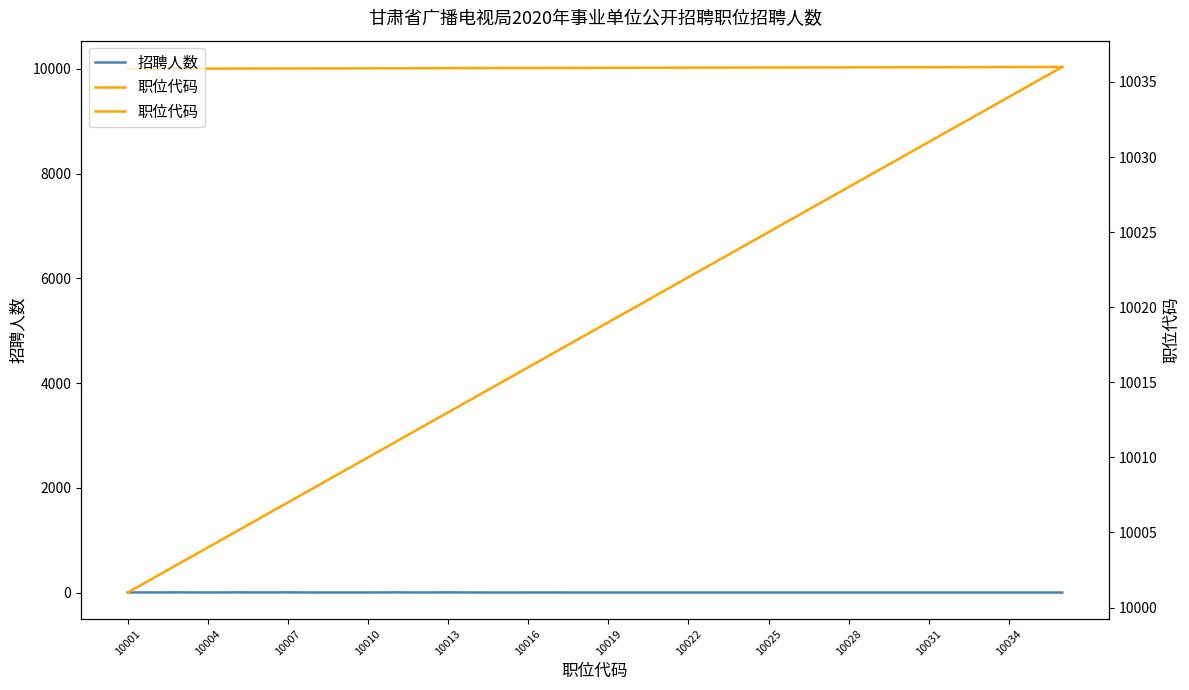

Which series has the largest range (max minus min)?

职位代码